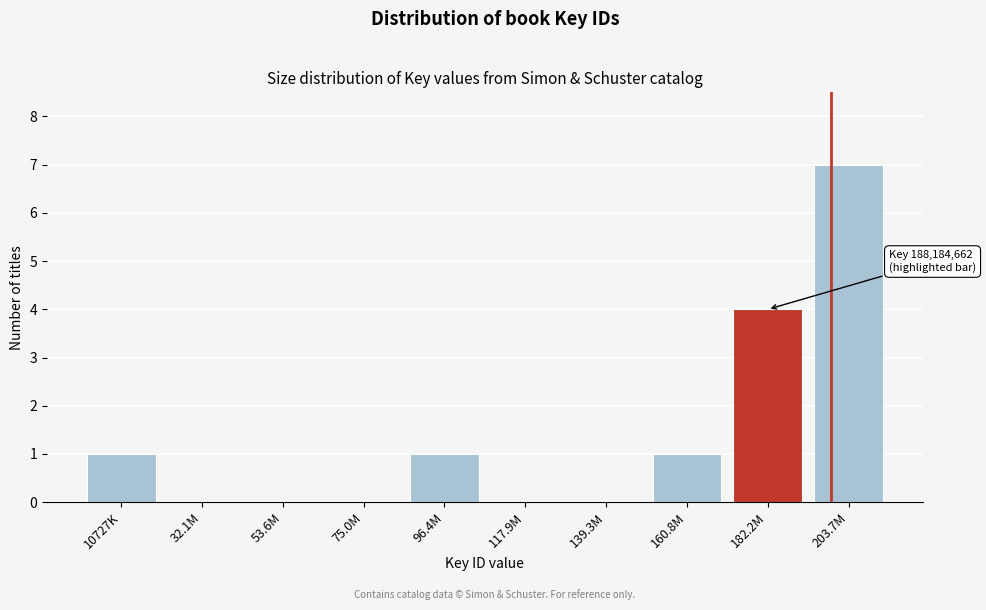

Reading right to left, what are all the values shown in this chart?

203.7M=7	182.2M=4	160.8M=1	139.3M=0	117.9M=0	96.4M=1	75.0M=0	53.6M=0	32.1M=0	10727K=1